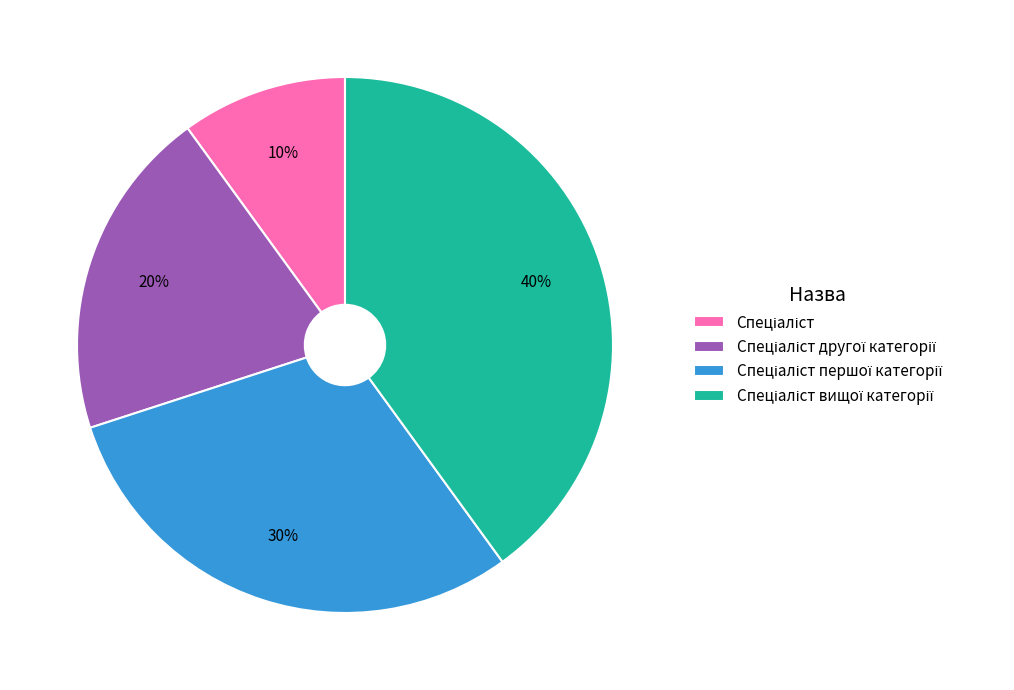

To the nearest percent, what is the average slice percentage?

25%